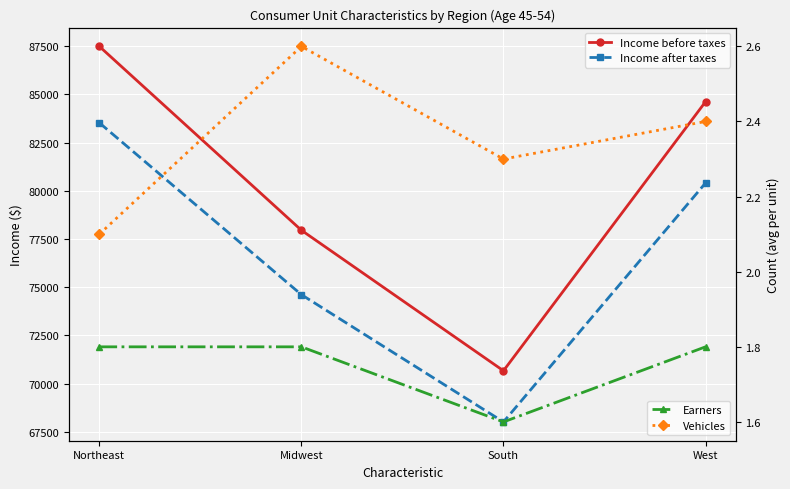

What is the highest value of the Earners series?

1.8